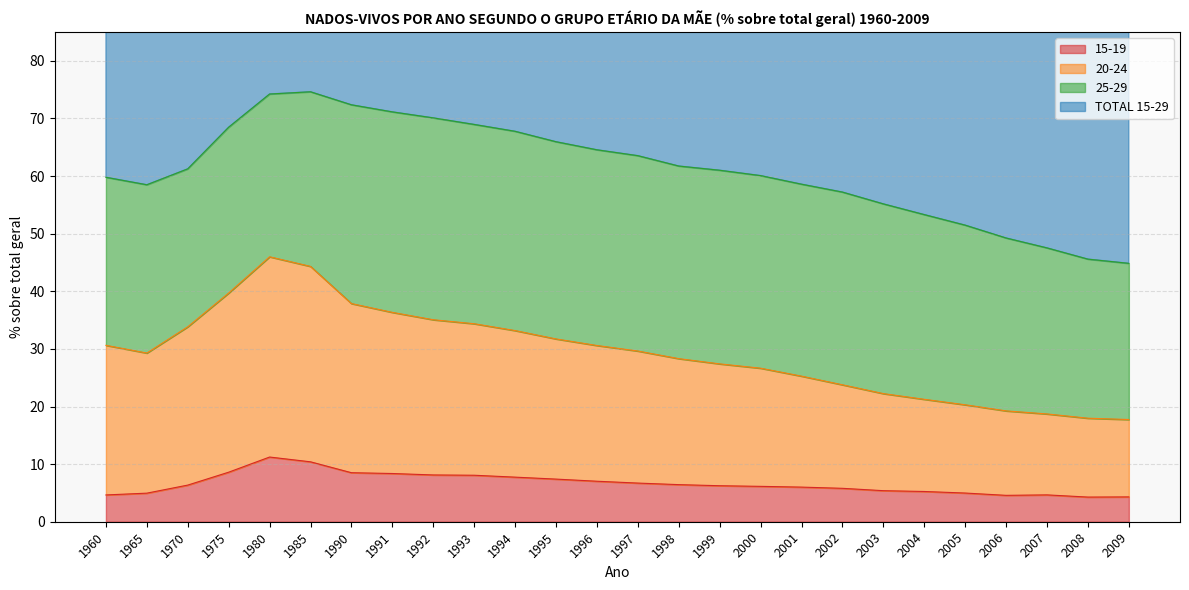

At how many categories does at least one series exceed 79?

26